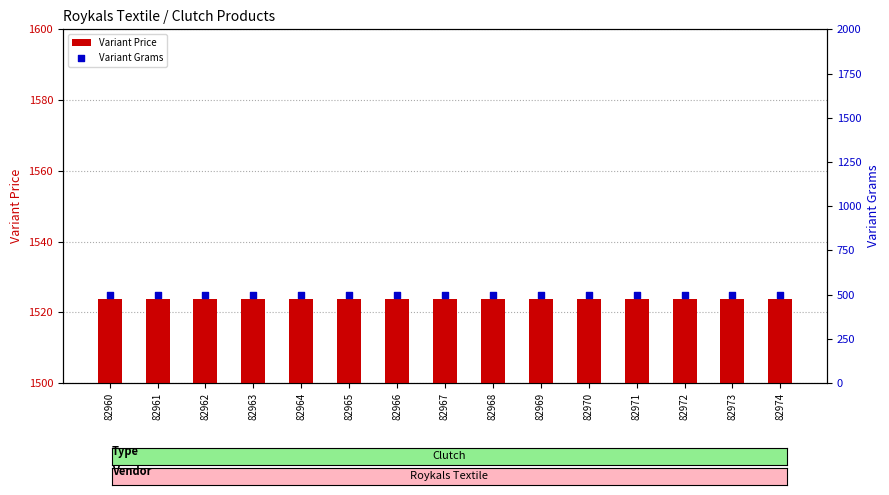

At how many categories does at least one series exceed 1136?

15